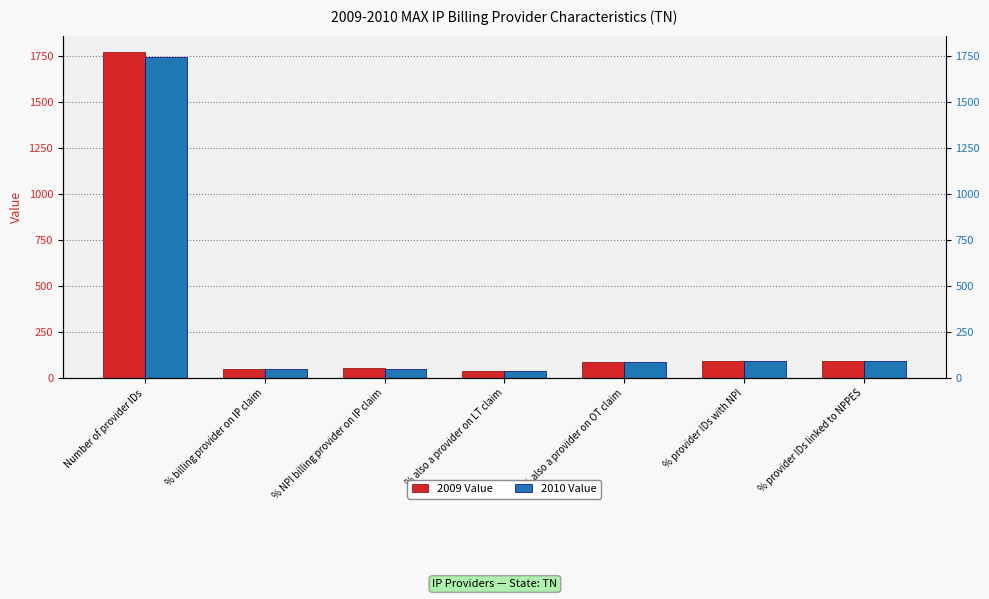

Reading left to right, transcribe all the data shown in this chart.

2009 Value: 1772.0	47.3	52.7	37.9	90.0	92.8	92.7
2010 Value: 1745.0	48.1	51.9	40.6	89.5	92.5	92.5